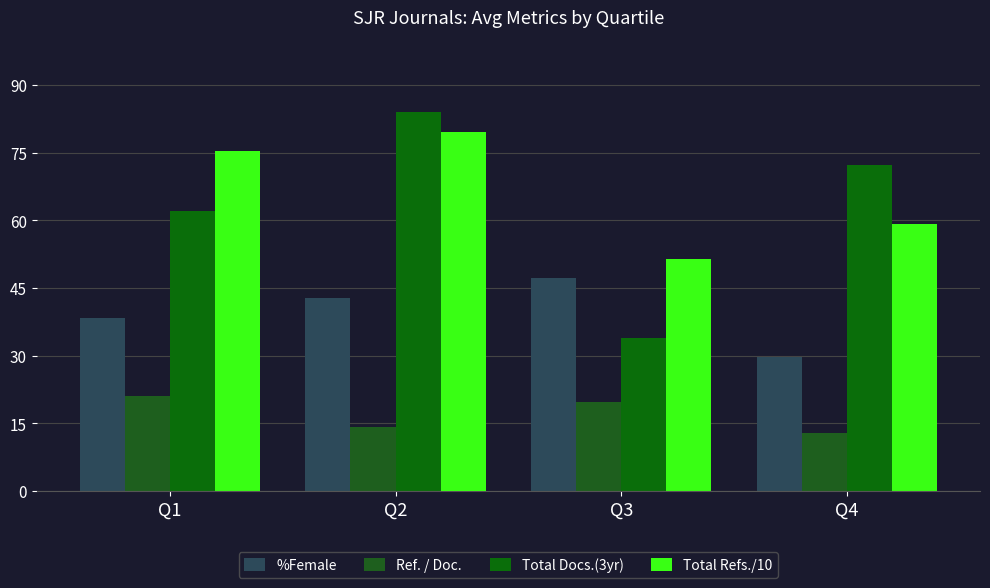

At how many categories does at least one series exceed 56?

3